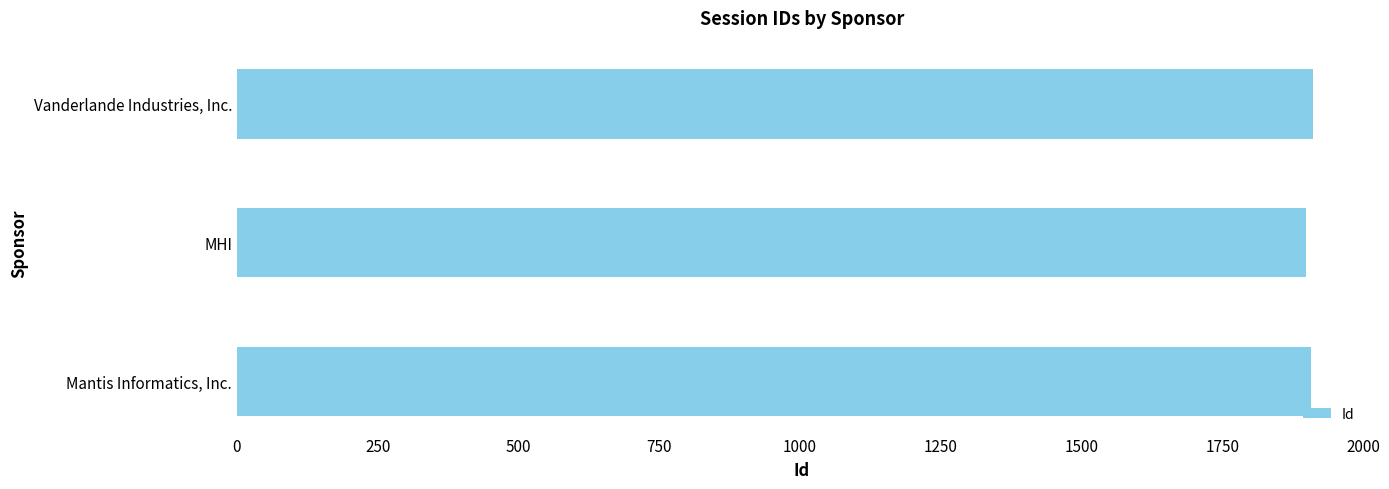

What is the smallest value displayed?

1899